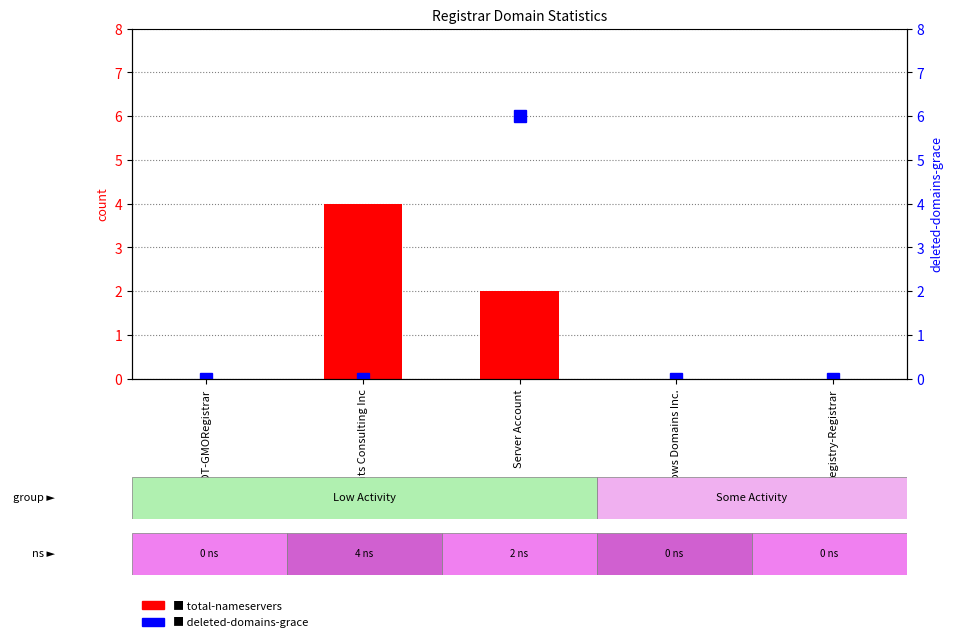

What is the label of the 2nd bar from the right?

Tucows Domains Inc.